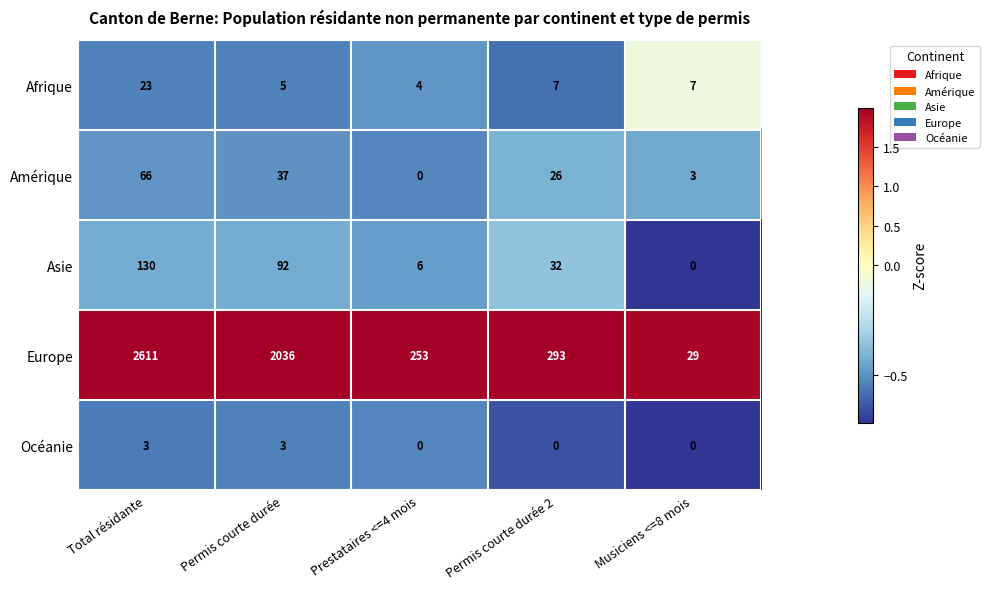

What is the greatest value displayed?

2611